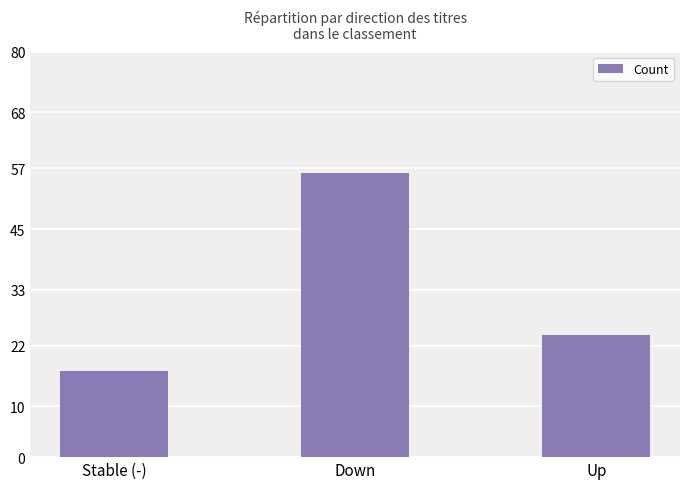

List the labels in order of value, largest first.

Down, Up, Stable (-)